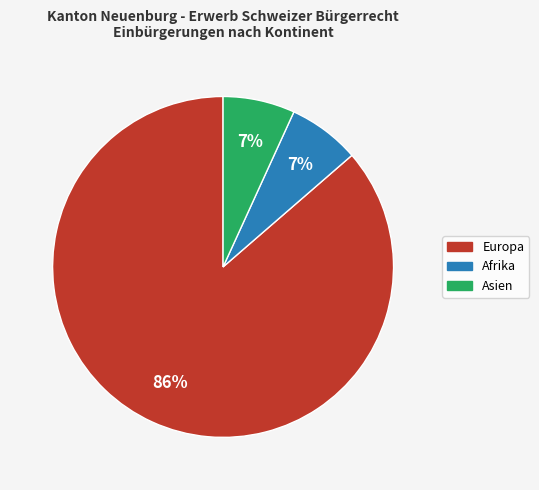

Count the number of slices in the pie.

3